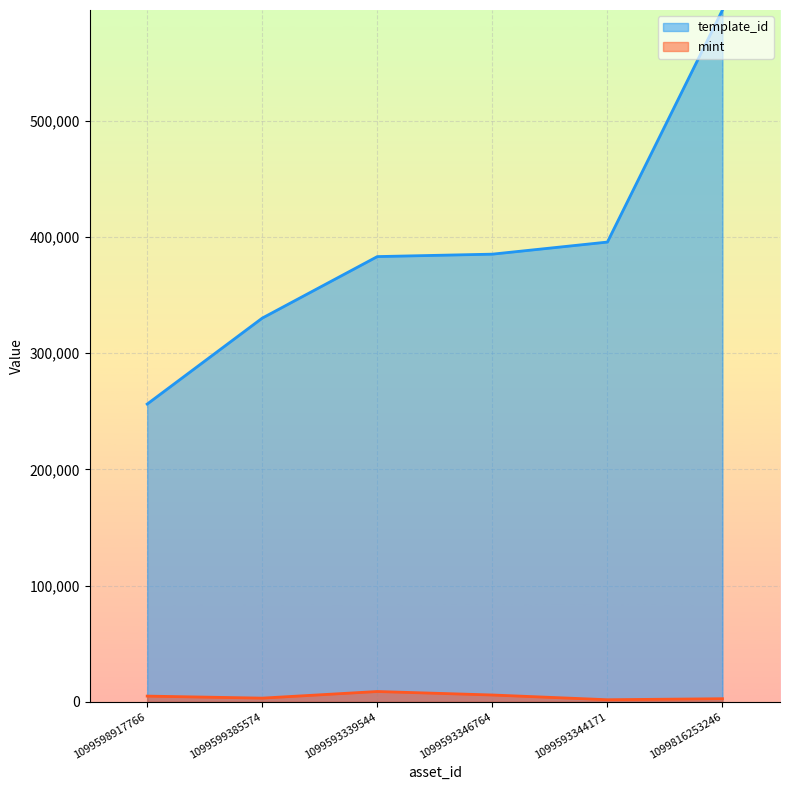

Is the value of template_id at 1099593339544 greater than the value of mint at 1099593339544?

Yes